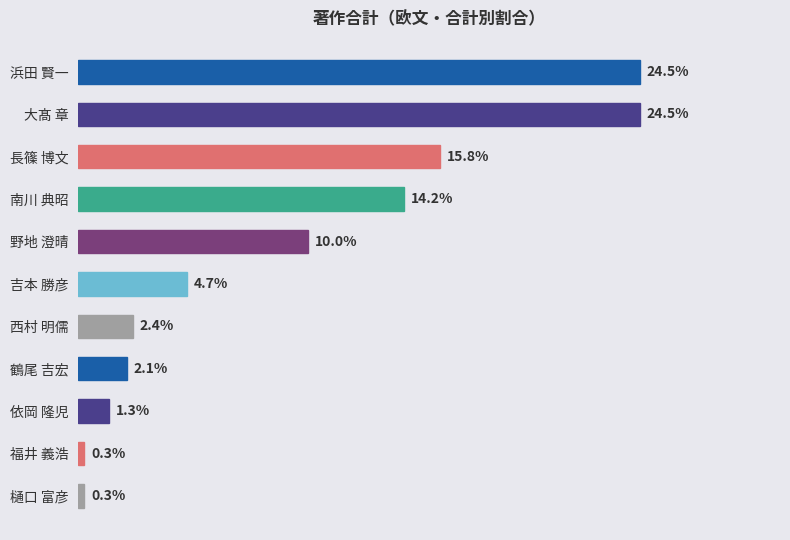

Between 浜田 賢一 and 鶴尾 吉宏, which is larger?

浜田 賢一